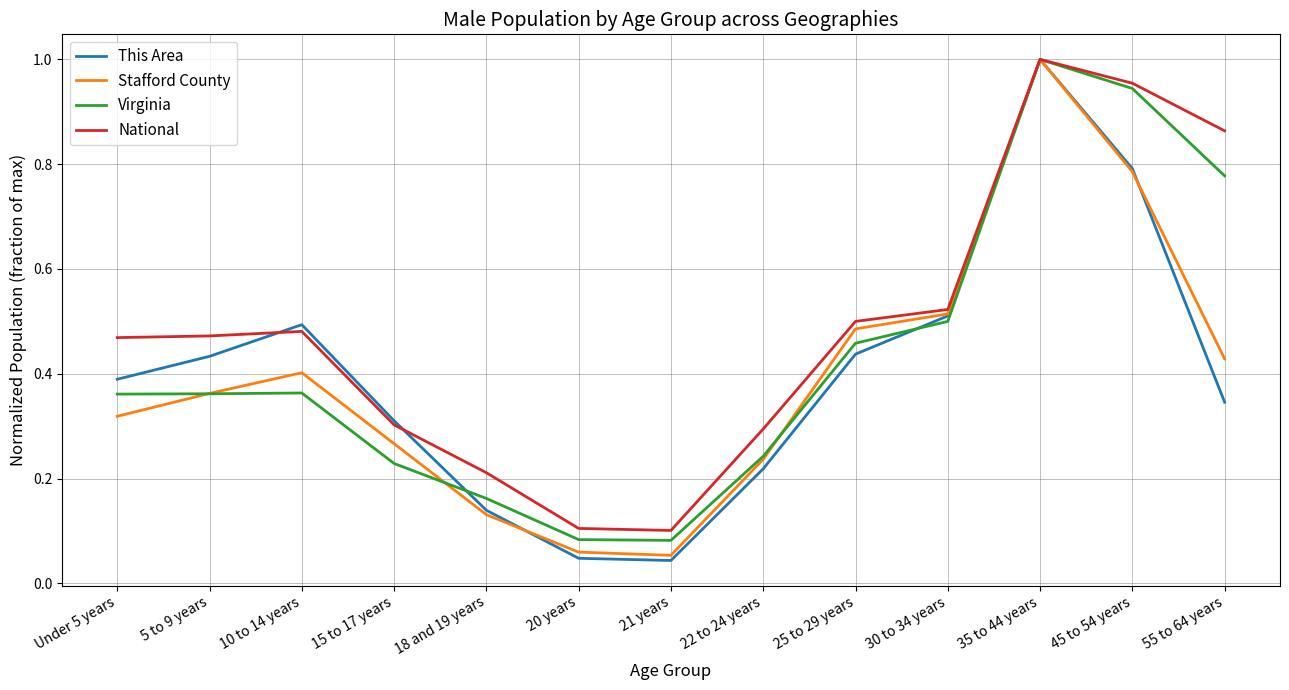

What position from the right is 18 and 19 years?

9